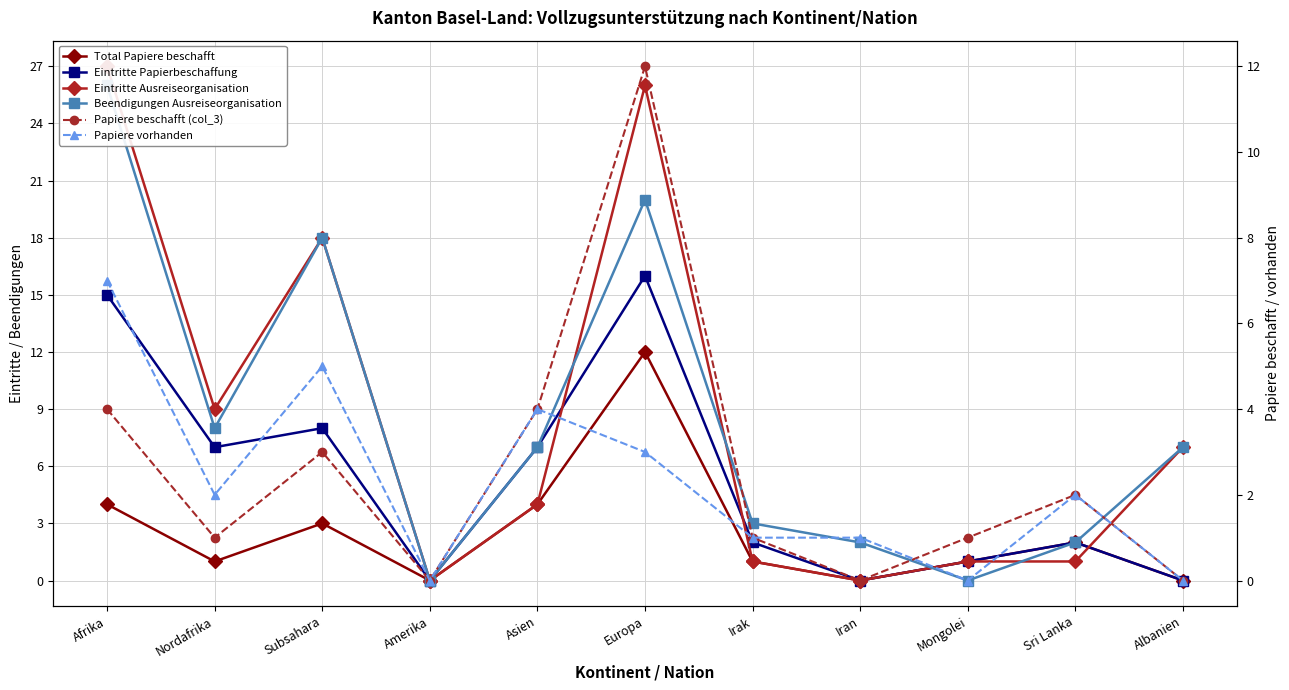

The Eintritte Ausreiseorganisation series shows 2 at Asien. True or false?

False